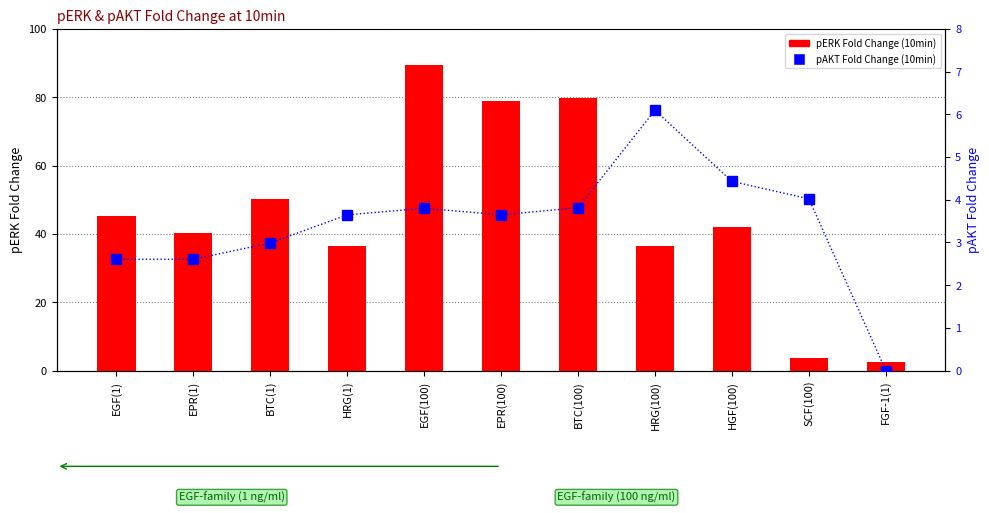

Is it true that pERK Fold Change (10min) equals 79.7 at BTC(100)?

True